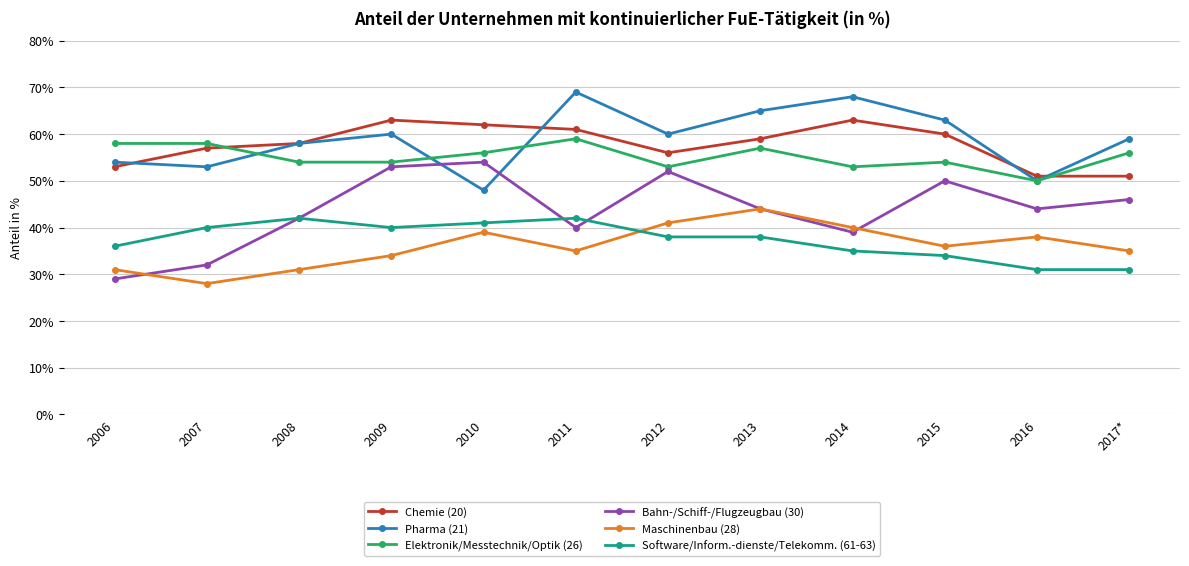

What position from the right is 2012?

6